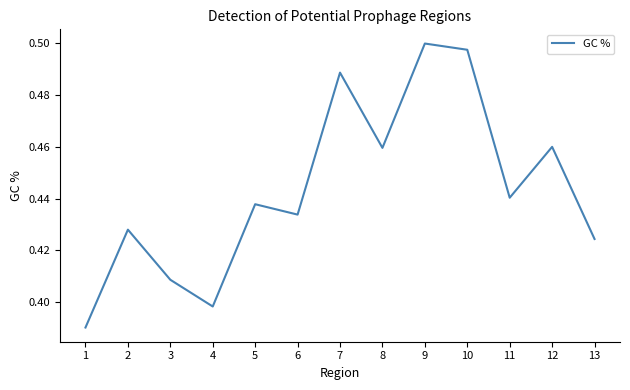

Is it true that the value at 12 is 0.5?

True